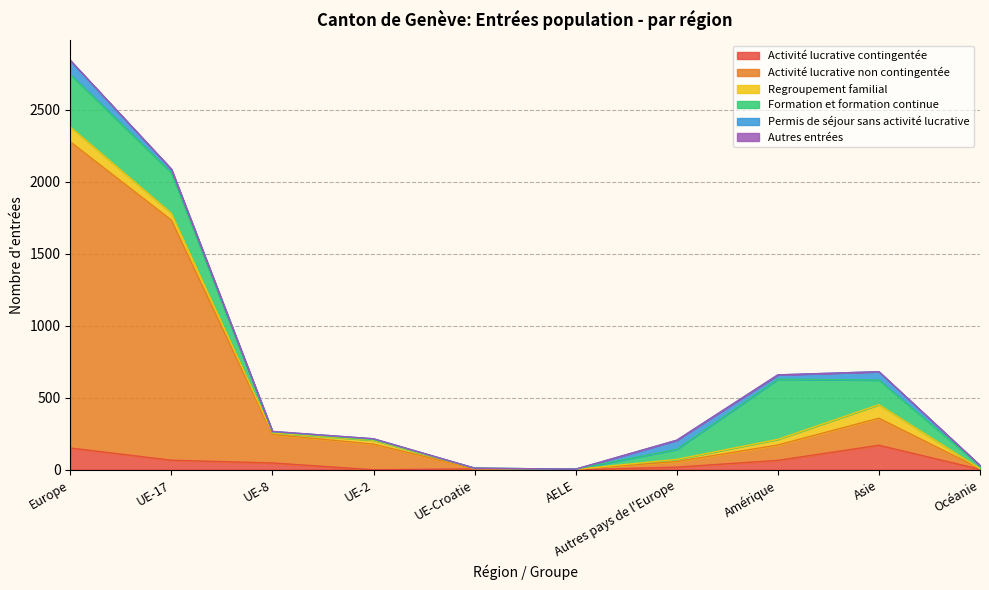

Rank the series by their maximum value, from lowest to highest.

Autres entrées, Permis de séjour sans activité lucrative, Regroupement familial, Activité lucrative contingentée, Formation et formation continue, Activité lucrative non contingentée